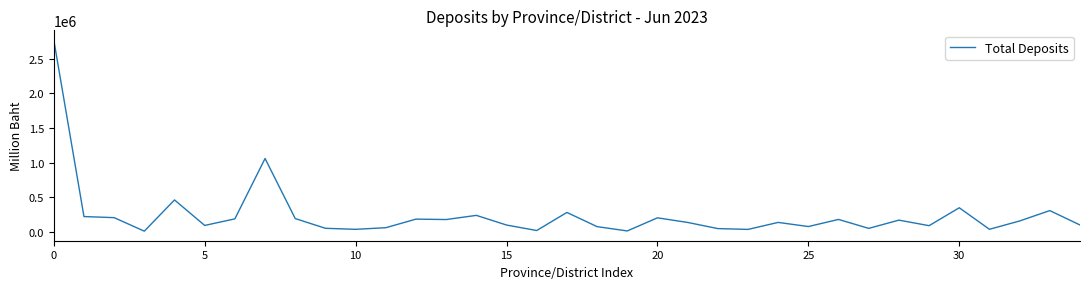

True or false: there are more than 0 points higher than both neighbors.

True